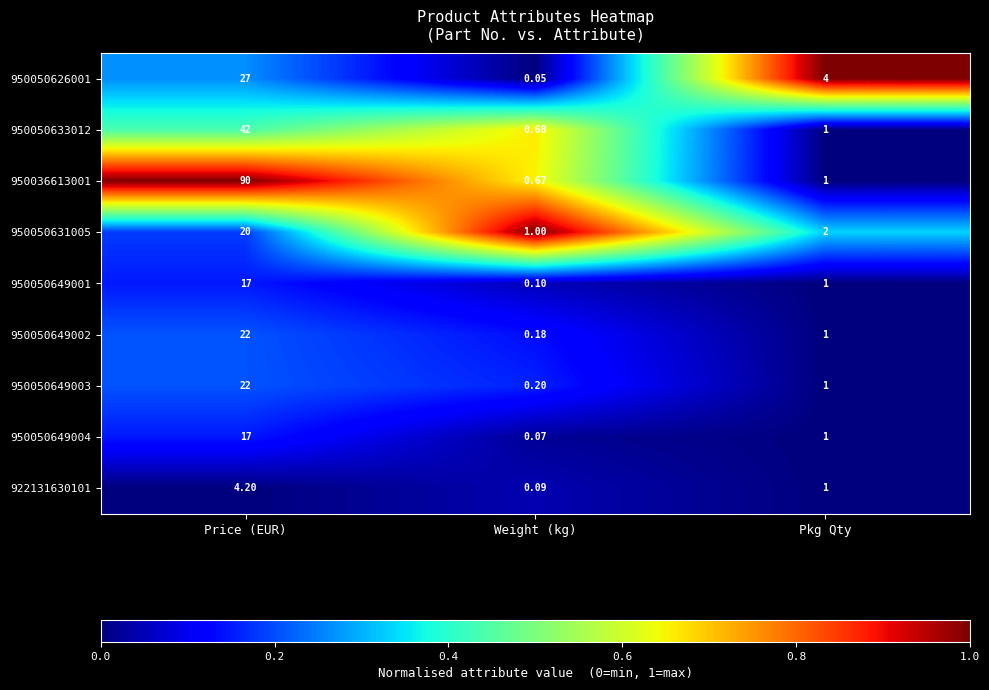

Rank the categories by 950050626001 value from highest to lowest.

Price (EUR), Pkg Qty, Weight (kg)